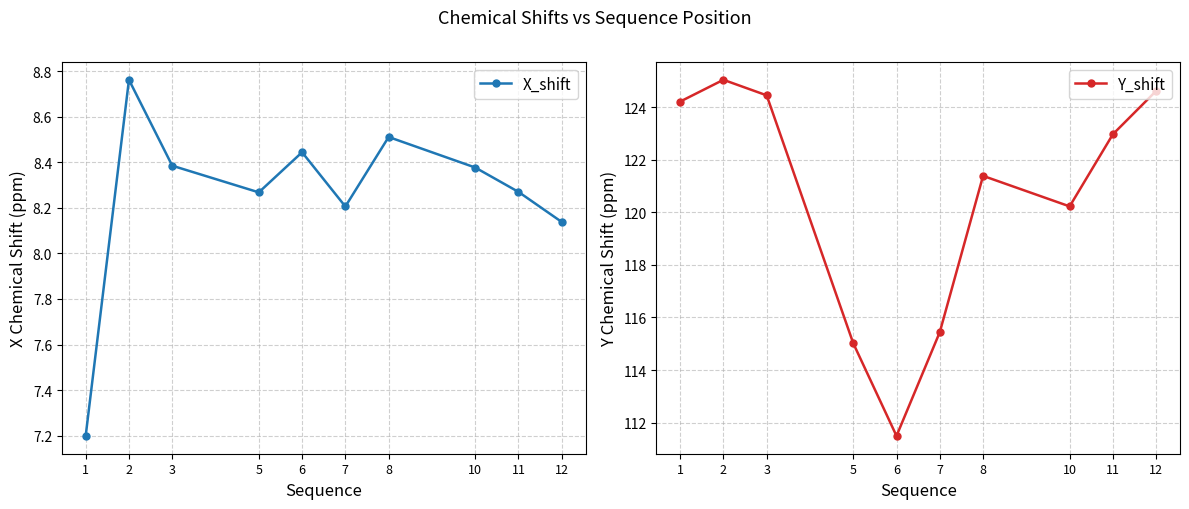

What is the difference between the maximum and minimum values in the Y_shift series?

13.5